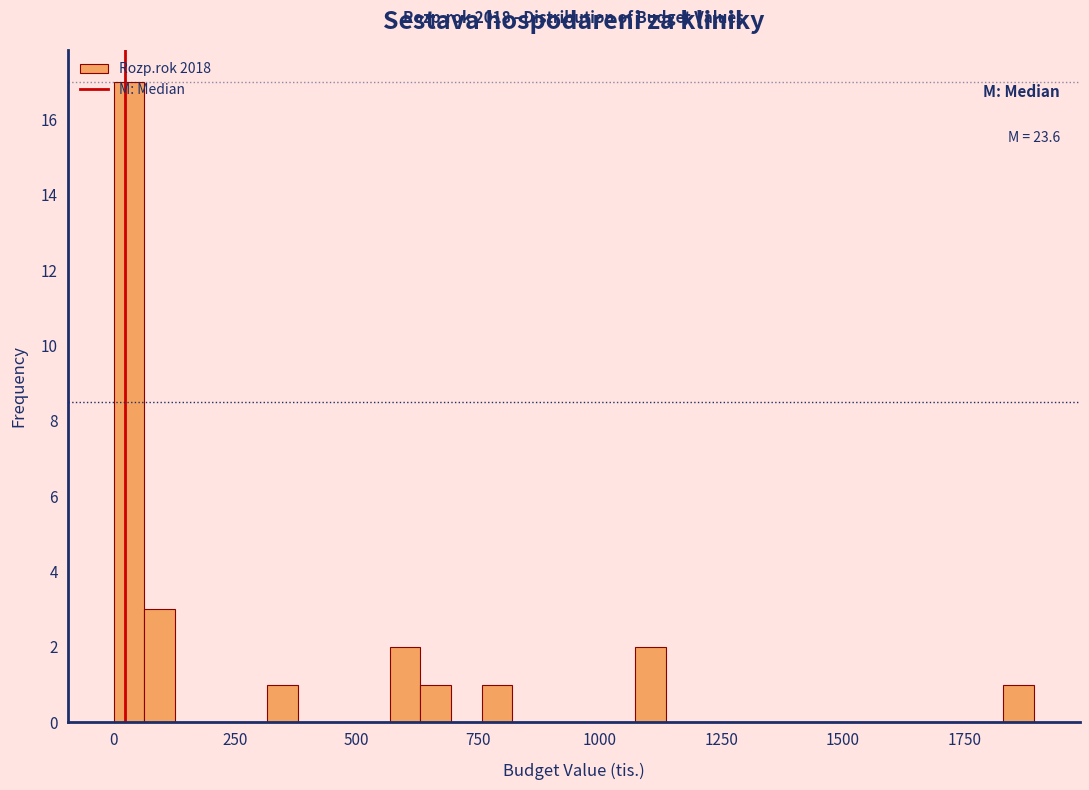

Read against the x-axis, roughly where is the centre of the tallest bar?

50